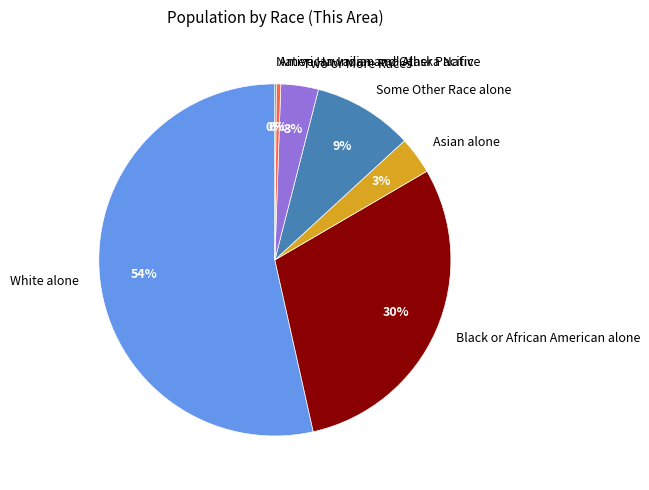

What is the majority slice?

White alone